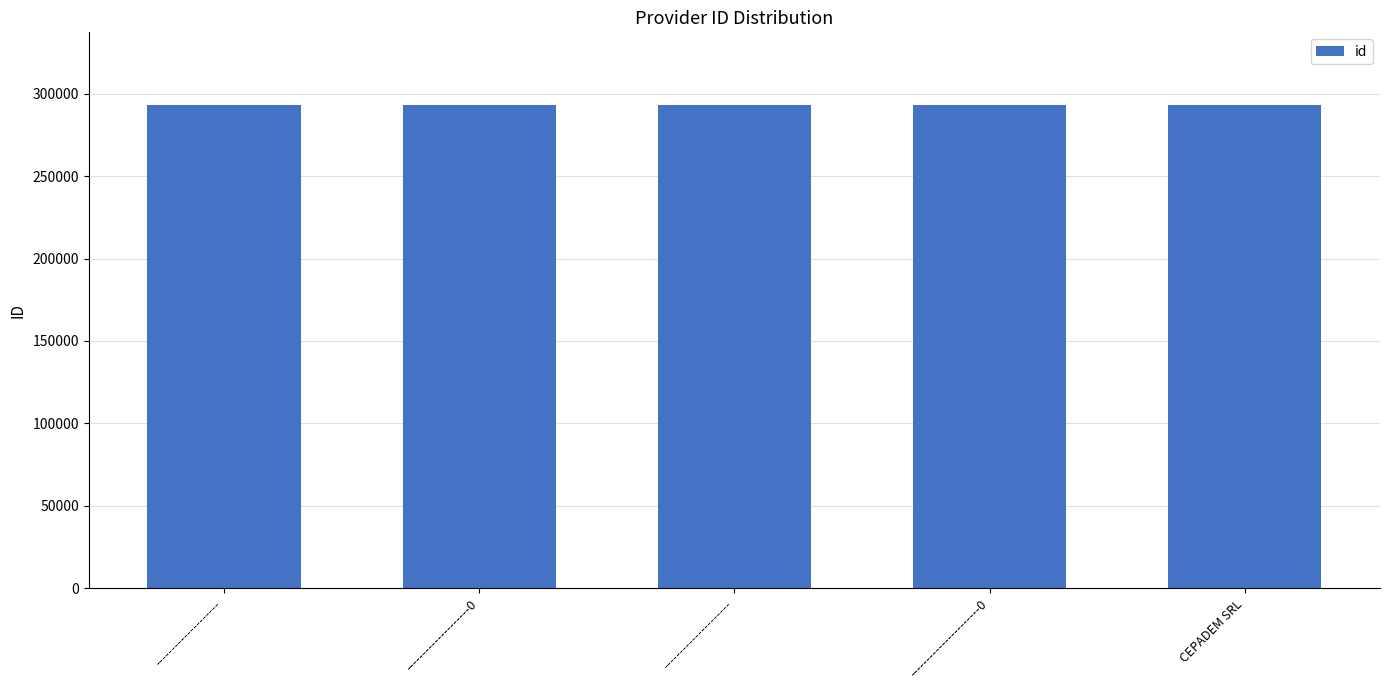

How many bars are there in total?

5